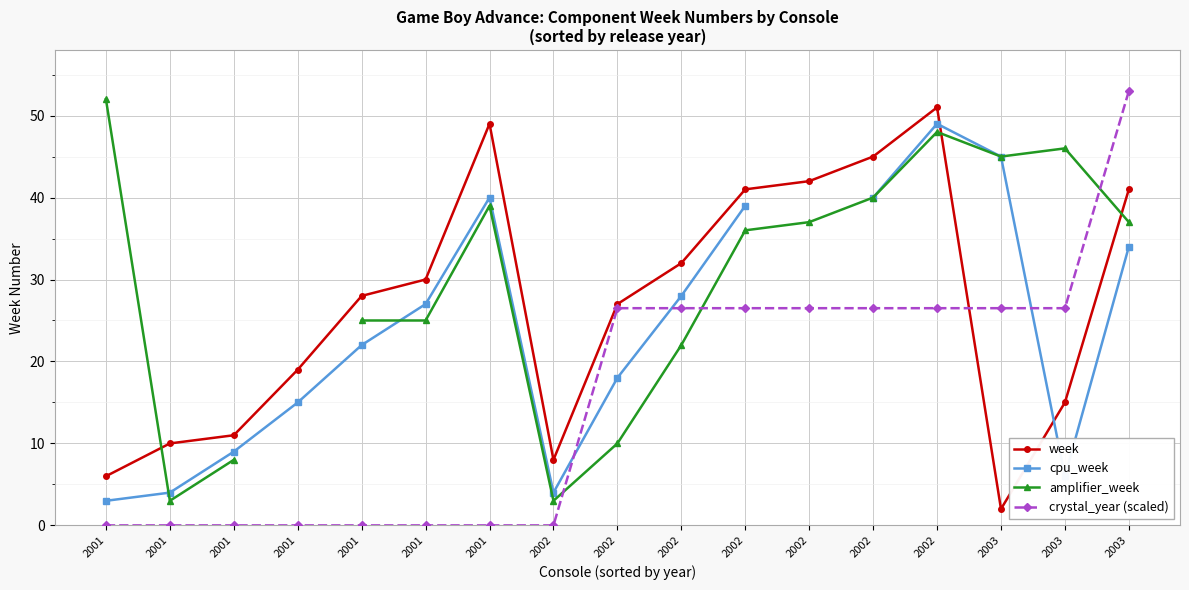

Which series has the widest spread of values?

crystal_year (scaled)